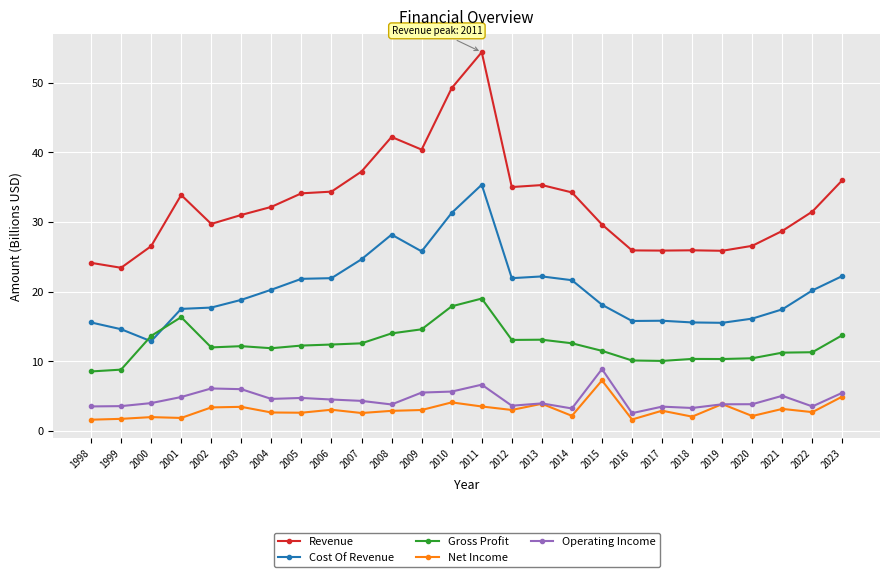

Count the number of data series in this chart.

5